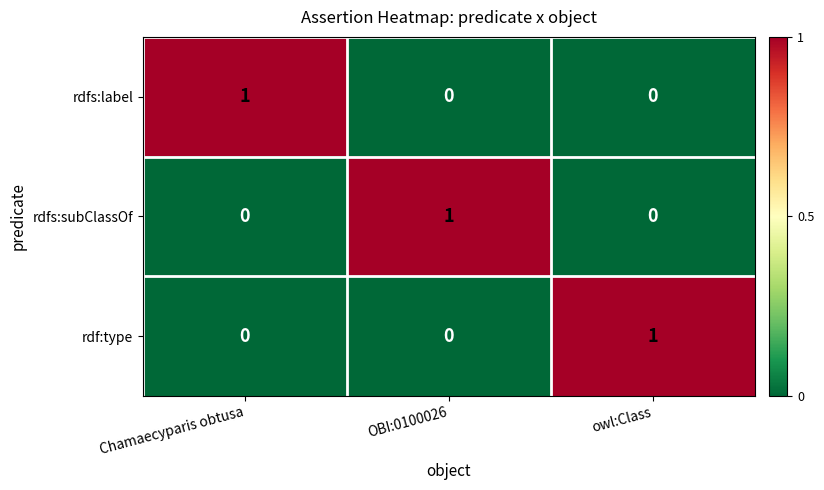

The value of rdfs:label at OBI:0100026 is 0. True or false?

True